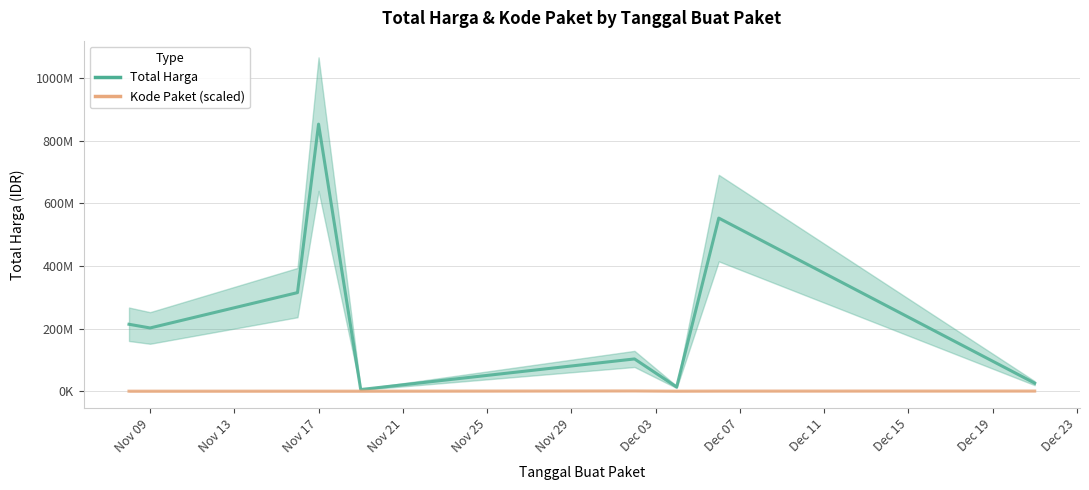

Where does the Kode Paket (scaled) series first go above 108226?

Nov 29